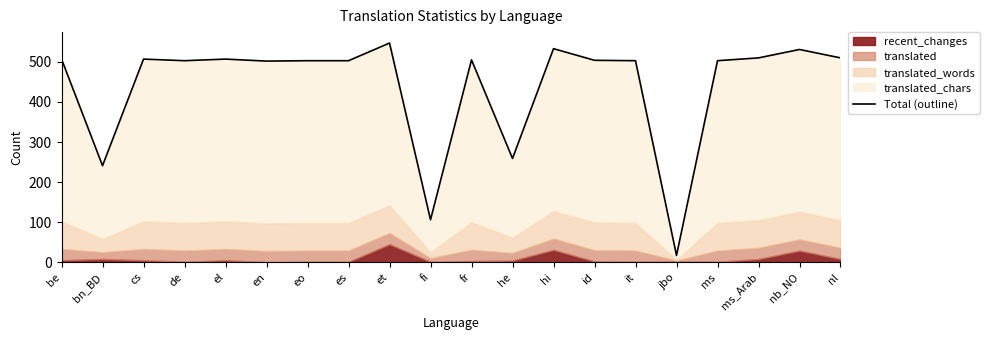

What is the change in value from et to he?

-288